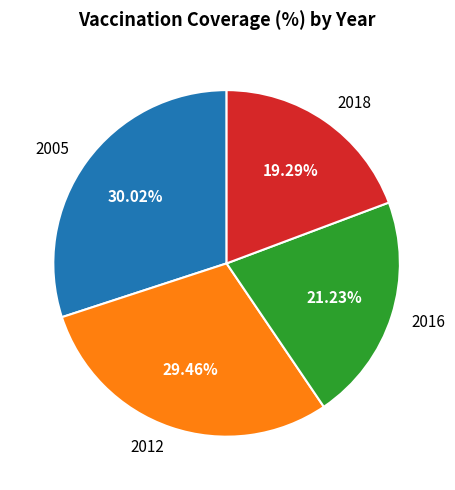

To the nearest percent, what is the difference between the 2012 and 2005 slice percentages?

1%